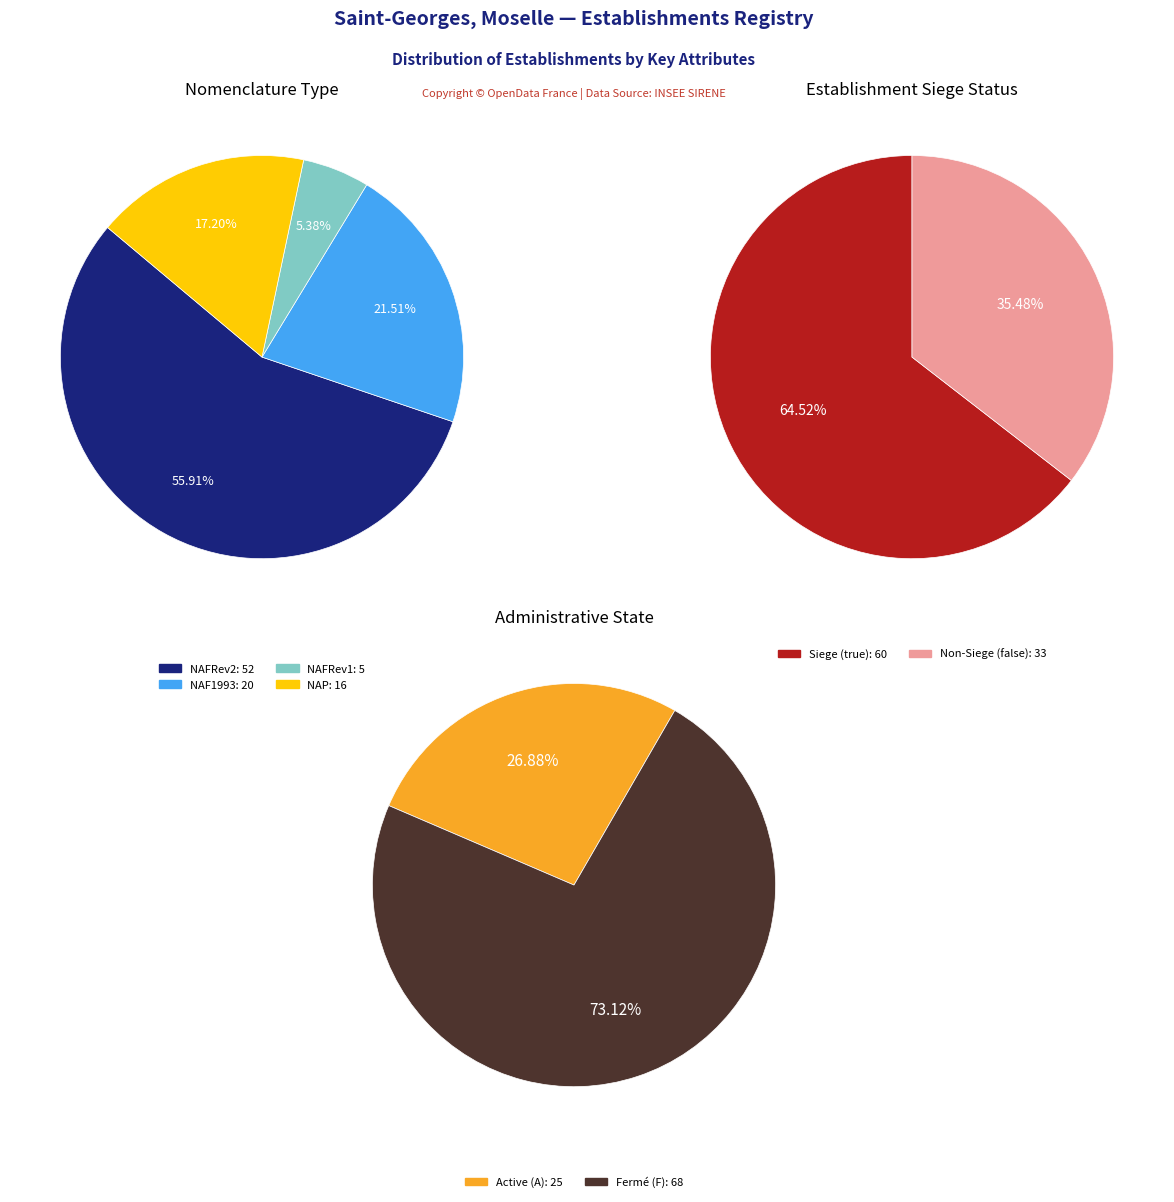

What is the majority slice?

NAFRev2